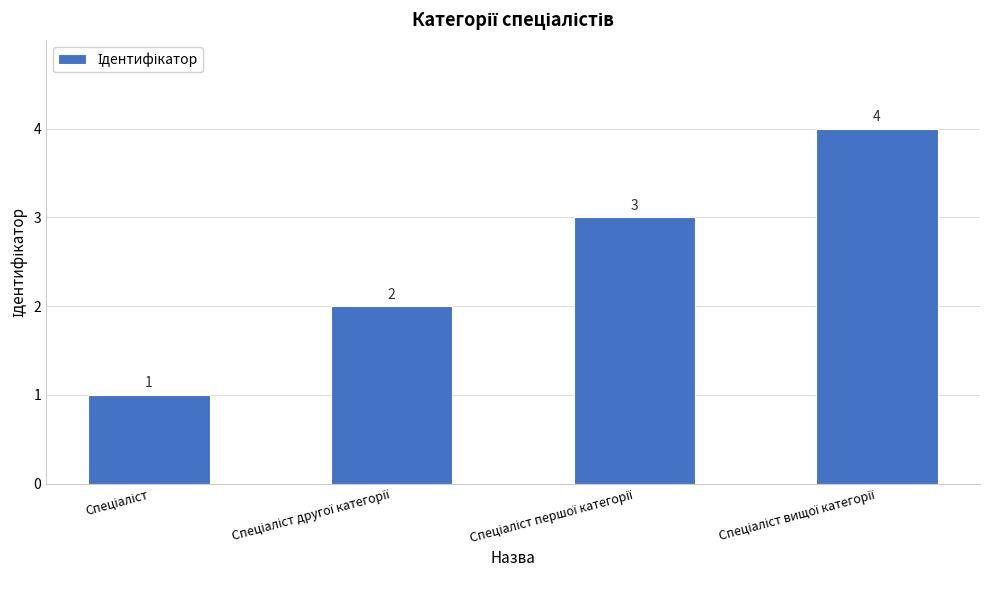

What is the difference between the maximum and minimum values?

3